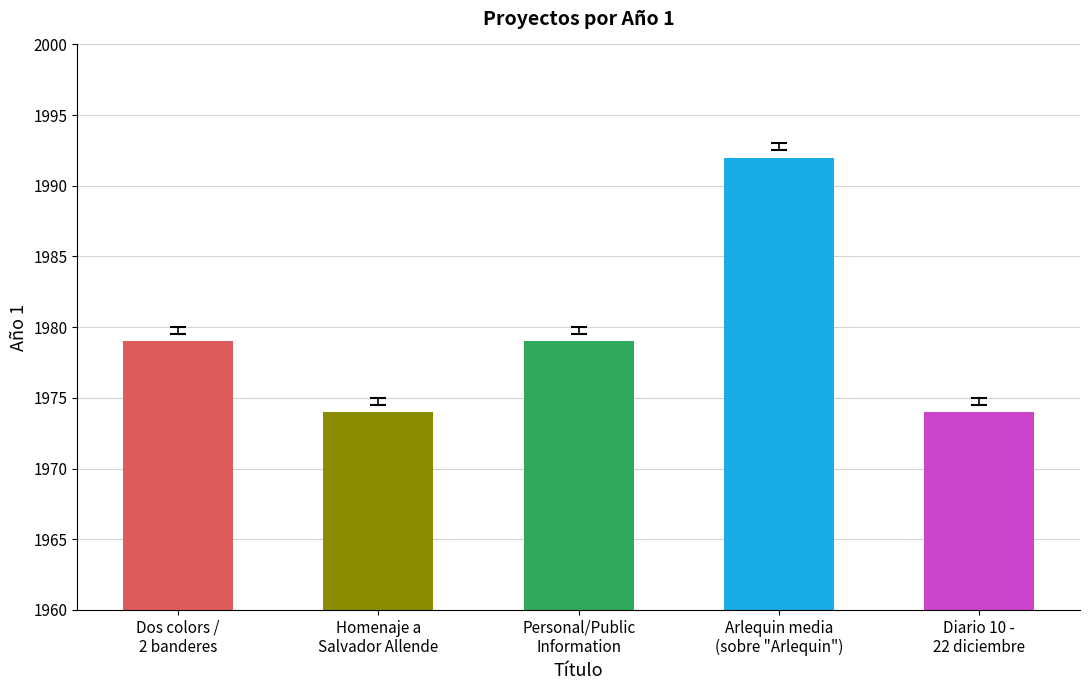

What is the value of the 3rd bar from the left?

1979